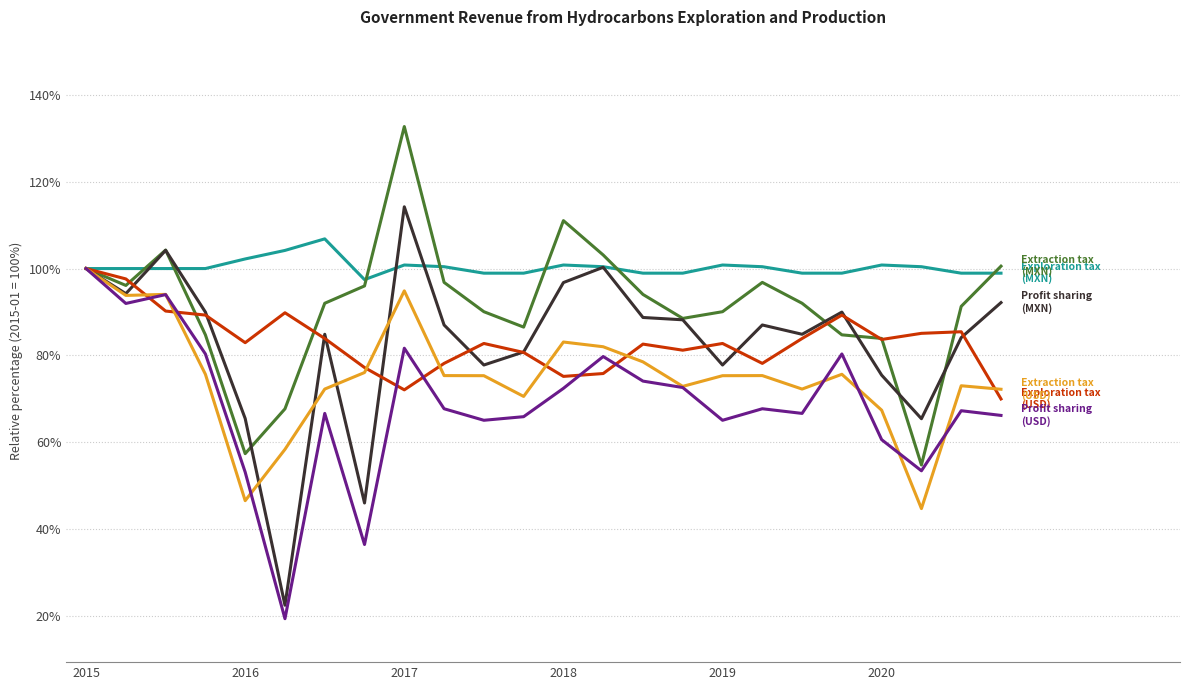

What is the greatest value displayed?

132.7